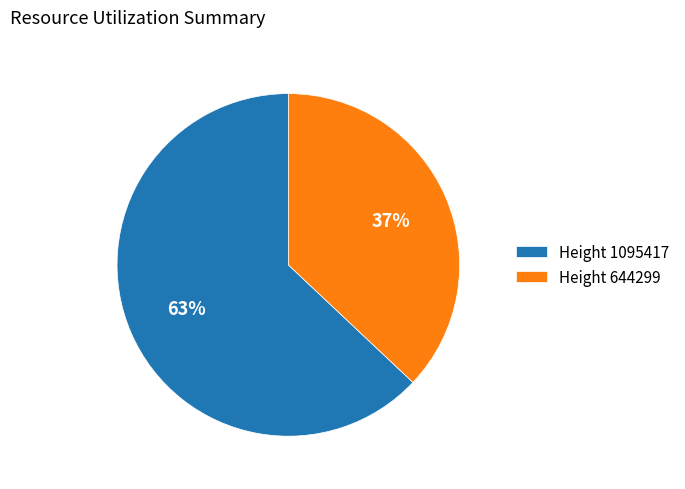

Count the number of slices in the pie.

2